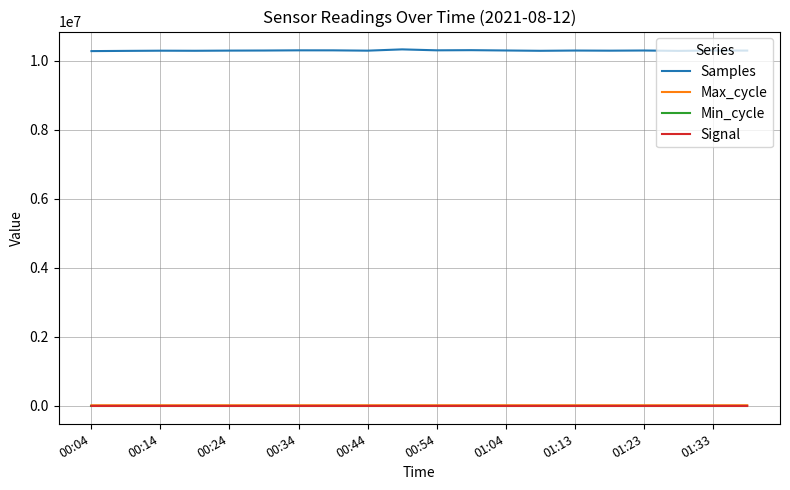

What is the highest value of the Samples series?

10329585